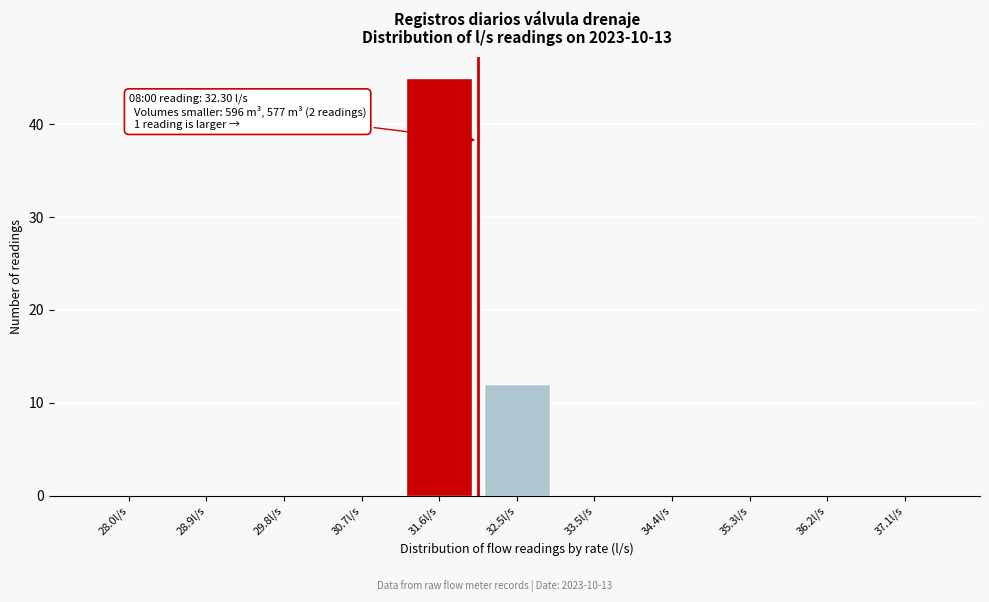

Reading left to right, extract all data points from this chart.

28.0l/s=0	28.9l/s=0	29.8l/s=0	30.7l/s=0	31.6l/s=45	32.5l/s=12	33.5l/s=0	34.4l/s=0	35.3l/s=0	36.2l/s=0	37.1l/s=0